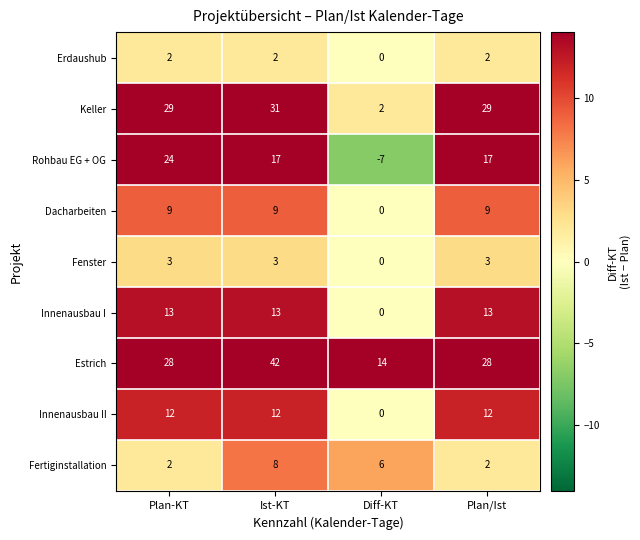

What is the difference between the maximum and minimum values in the Innenausbau II series?

12